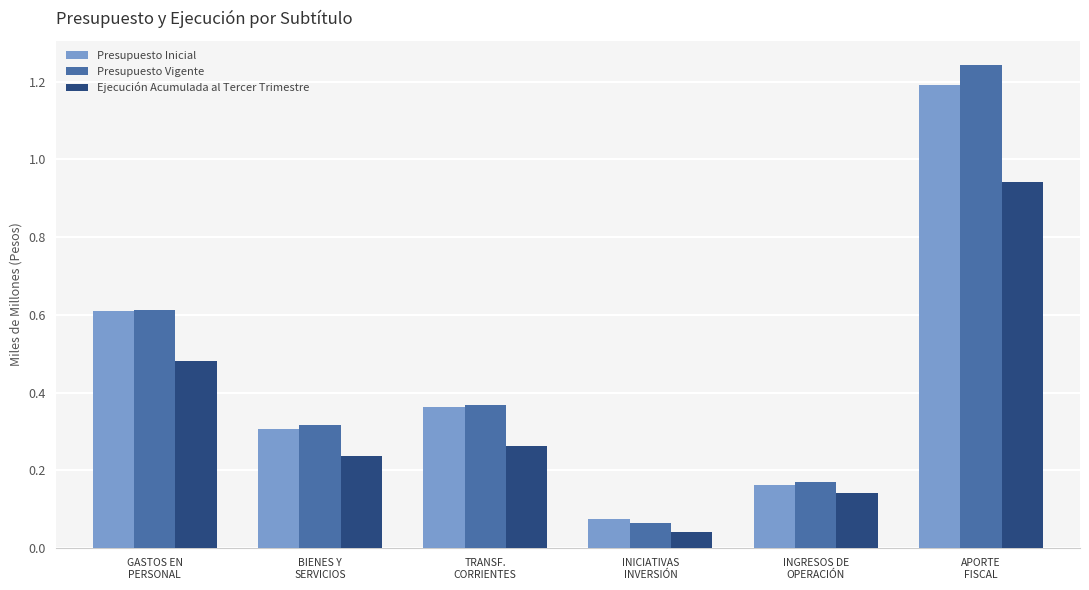

The Presupuesto Vigente series shows 0.6 at GASTOS EN
PERSONAL. True or false?

True